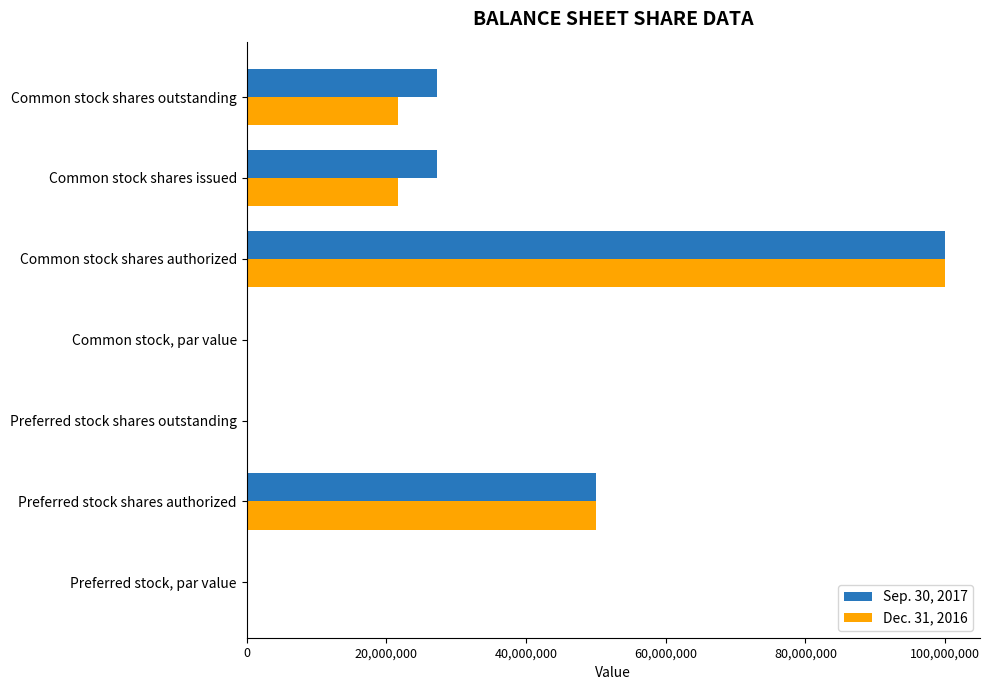

Which label corresponds to the largest value in the chart?

Common stock shares authorized